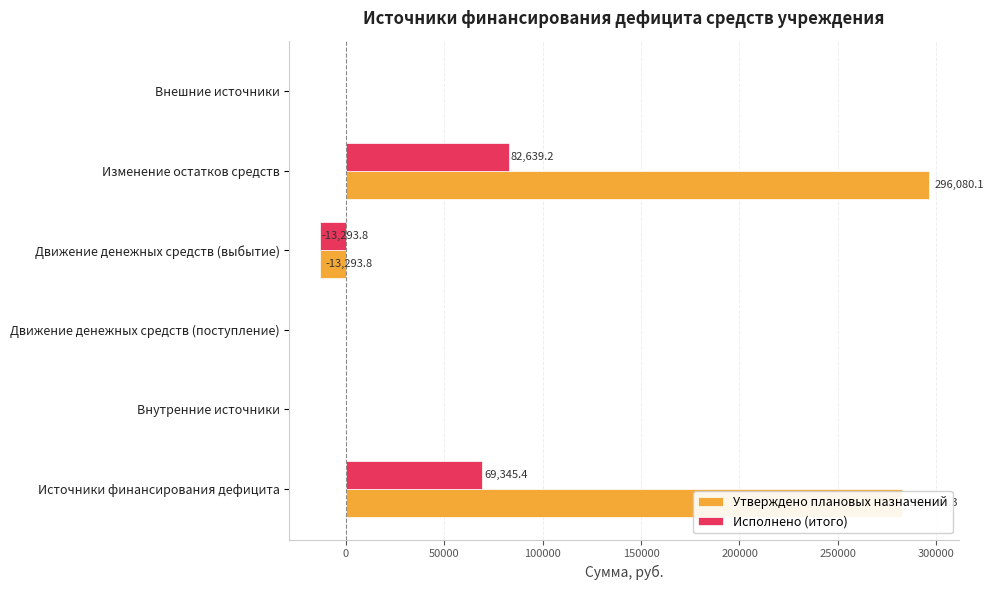

True or false: Исполнено (итого) has a value of 69345.4 at Источники финансирования дефицита.

True